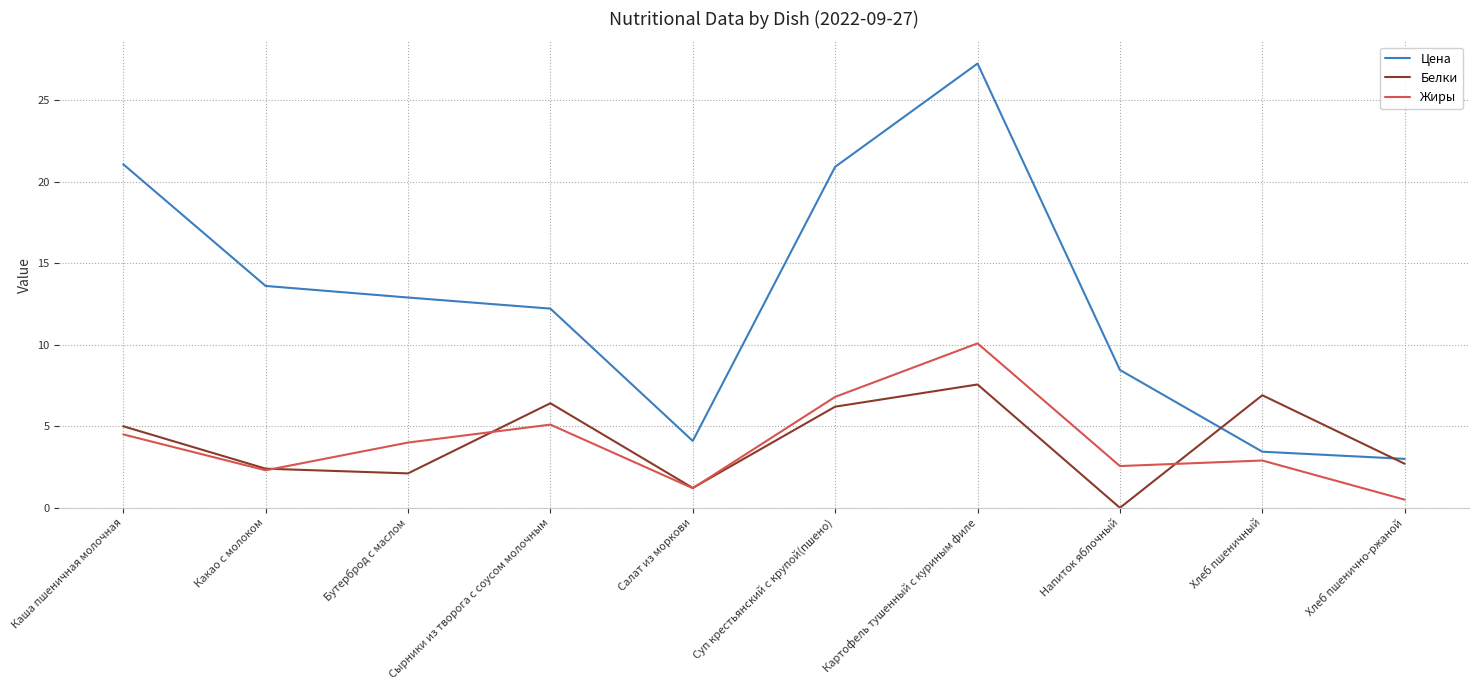

Which series has the widest spread of values?

Цена